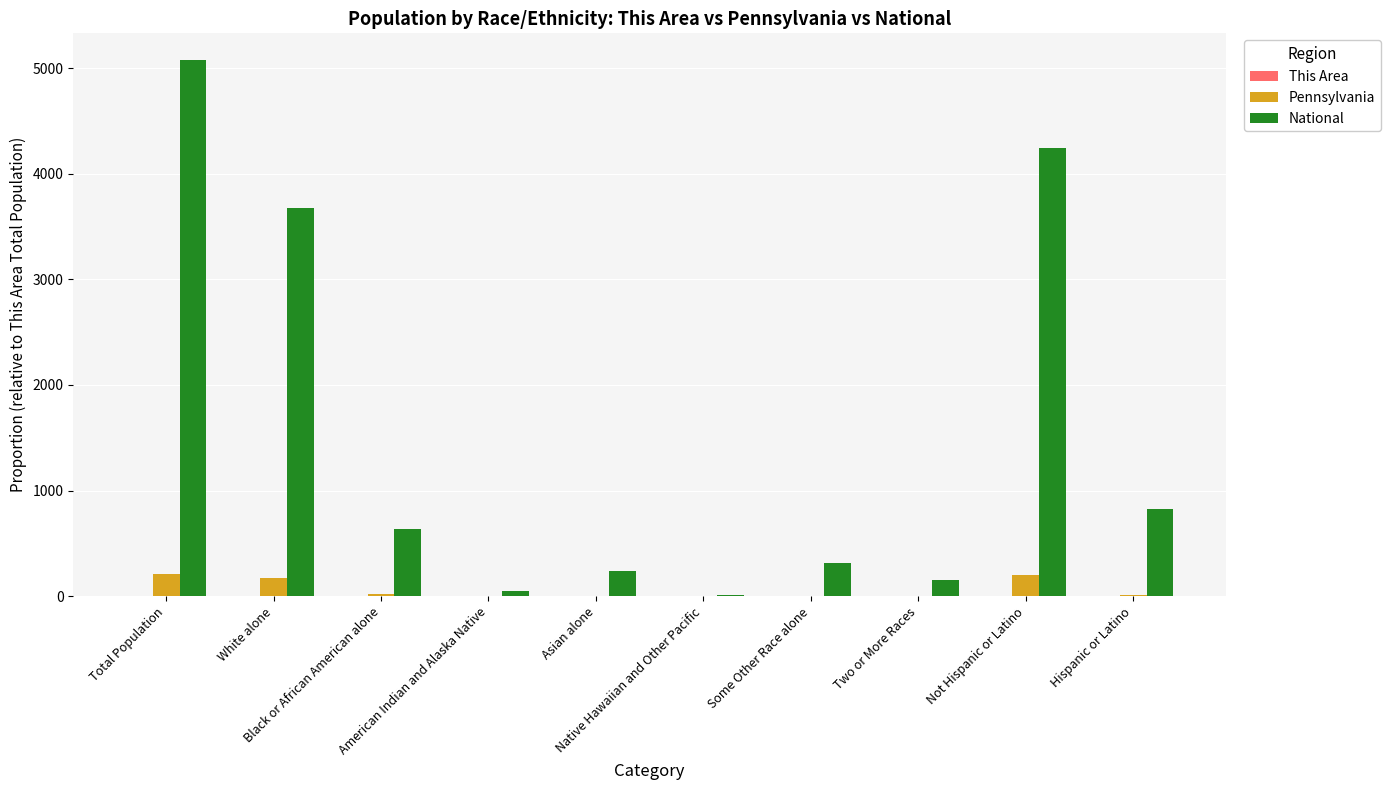

What is the sum of all Pennsylvania values?

626.6